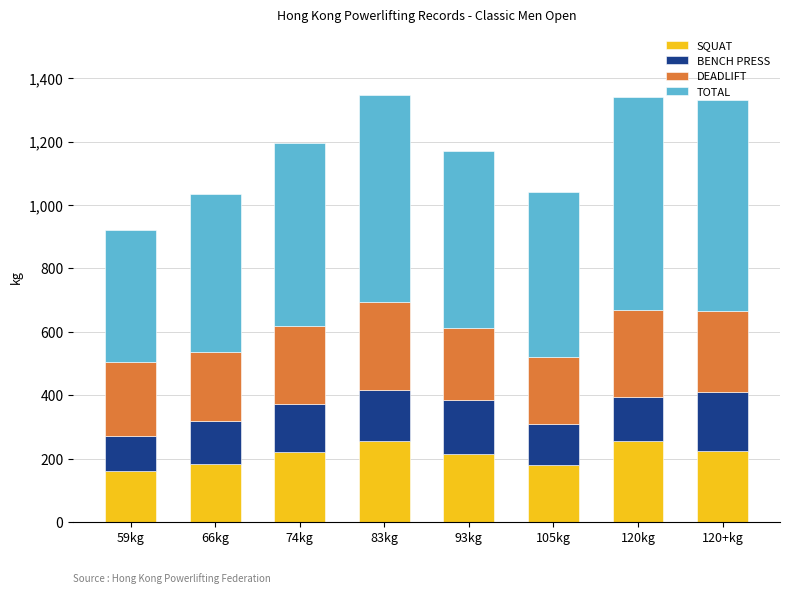

What is the highest value of the SQUAT series?

255.0